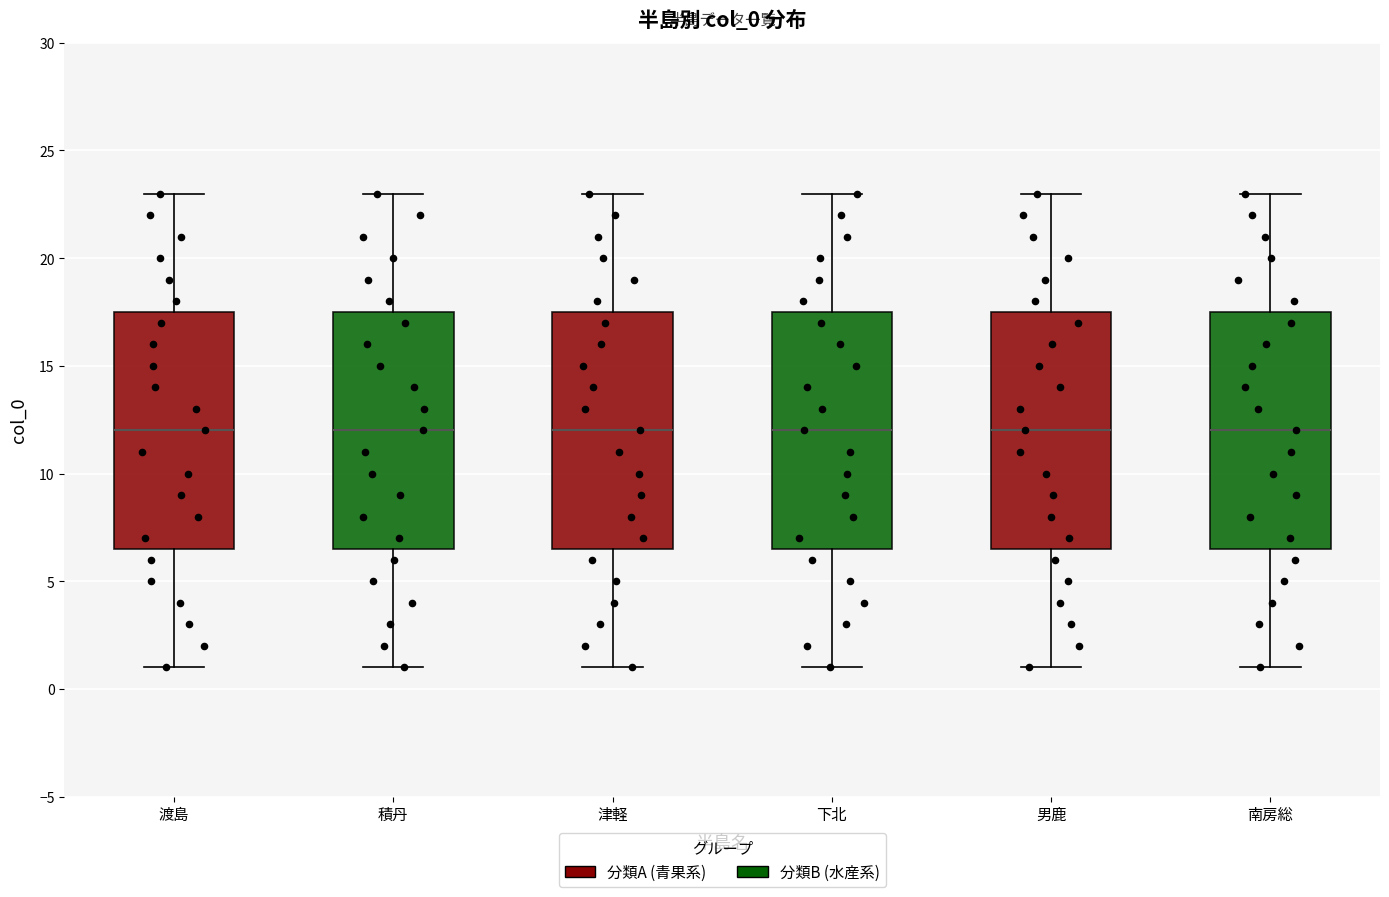

Reading left to right, transcribe this box plot: for each box, give where its median line is, the range the box spans, and where its two whiskers end, as read against the y-axis. The values are not printed on the chart, so give them approximately, as read against the axis.

渡島: median 12.0, box 6.5 to 17.5, whiskers 1.0 to 23.0
積丹: median 12.0, box 6.5 to 17.5, whiskers 1.0 to 23.0
津軽: median 12.0, box 6.5 to 17.5, whiskers 1.0 to 23.0
下北: median 12.0, box 6.5 to 17.5, whiskers 1.0 to 23.0
男鹿: median 12.0, box 6.5 to 17.5, whiskers 1.0 to 23.0
南房総: median 12.0, box 6.5 to 17.5, whiskers 1.0 to 23.0